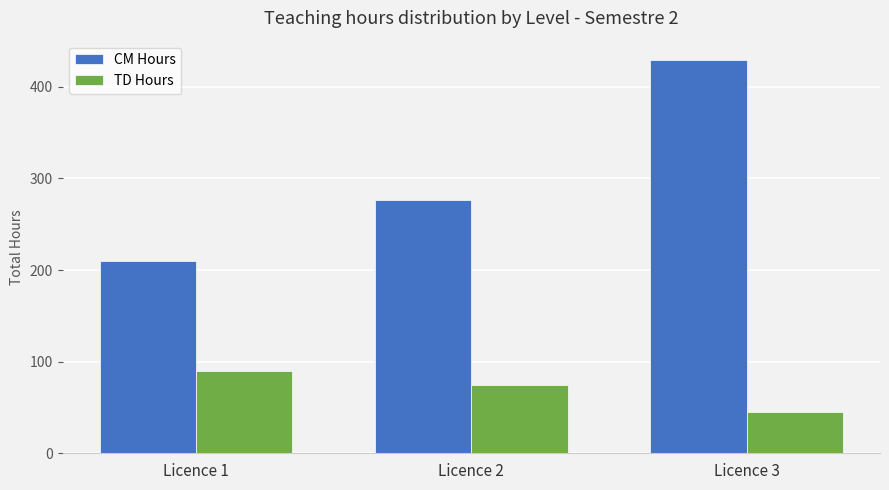

Is the value of CM Hours at Licence 1 greater than the value of TD Hours at Licence 3?

Yes